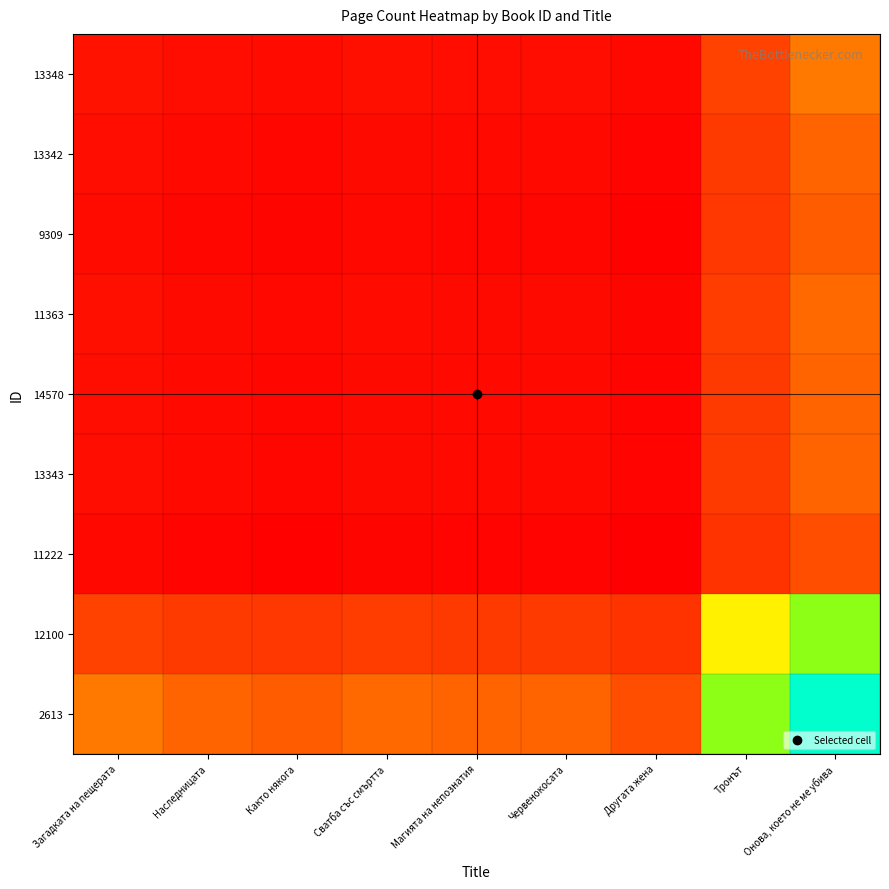

Reading left to right, extract all data points from this chart.

13348: Загадката на пещерата=144.0	Наследницата=135.8	Както някога=132.5	Сватба със смъртта=137.9	Магията на непознатия=135.8	Червенокосата=135.8	Другата жена=127.0	Тронът=225.1	Онова, което не ме убива=267.3
13342: Загадката на пещерата=135.8	Наследницата=128.0	Както някога=125.0	Сватба със смъртта=130.0	Магията на непознатия=128.0	Червенокосата=128.0	Другата жена=119.7	Тронът=212.3	Онова, което не ме убива=252.0
9309: Загадката на пещерата=132.5	Наследницата=125.0	Както някога=122.0	Сватба със смъртта=126.9	Магията на непознатия=125.0	Червенокосата=125.0	Другата жена=116.9	Тронът=207.2	Онова, което не ме убива=246.0
11363: Загадката на пещерата=137.9	Наследницата=130.0	Както някога=126.9	Сватба със смъртта=132.0	Магията на непознатия=130.0	Червенокосата=130.0	Другата жена=121.6	Тронът=215.6	Онова, което не ме убива=255.9
14570: Загадката на пещерата=135.8	Наследницата=128.0	Както някога=125.0	Сватба със смъртта=130.0	Магията на непознатия=128.0	Червенокосата=128.0	Другата жена=119.7	Тронът=212.3	Онова, което не ме убива=252.0
13343: Загадката на пещерата=135.8	Наследницата=128.0	Както някога=125.0	Сватба със смъртта=130.0	Магията на непознатия=128.0	Червенокосата=128.0	Другата жена=119.7	Тронът=212.3	Онова, което не ме убива=252.0
11222: Загадката на пещерата=127.0	Наследницата=119.7	Както някога=116.9	Сватба със смъртта=121.6	Магията на непознатия=119.7	Червенокосата=119.7	Другата жена=112.0	Тронът=198.6	Онова, което не ме убива=235.7
12100: Загадката на пещерата=225.1	Наследницата=212.3	Както някога=207.2	Сватба със смъртта=215.6	Магията на непознатия=212.3	Червенокосата=212.3	Другата жена=198.6	Тронът=352.0	Онова, което не ме убива=417.8
2613: Загадката на пещерата=267.3	Наследницата=252.0	Както някога=246.0	Сватба със смъртта=255.9	Магията на непознатия=252.0	Червенокосата=252.0	Другата жена=235.7	Тронът=417.8	Онова, което не ме убива=496.0